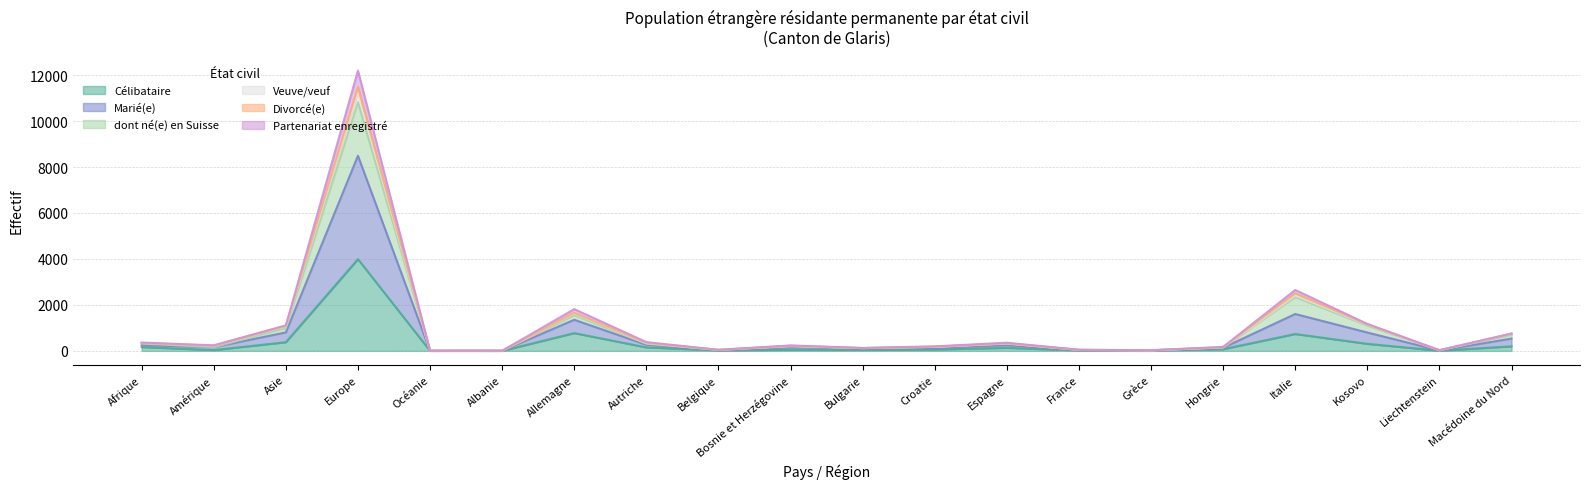

At which label does Célibataire reach its peak?

Europe